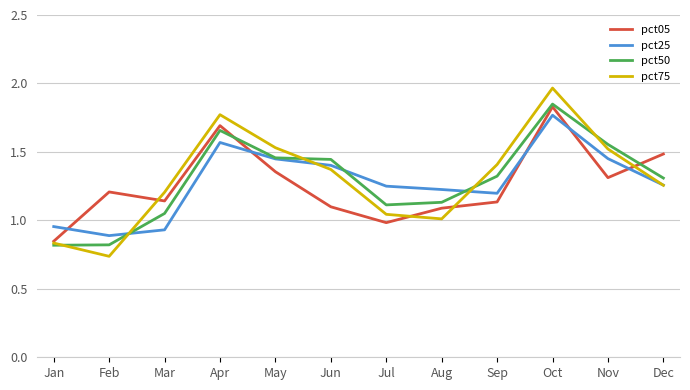

The pct75 series shows 2.0 at Nov. True or false?

False